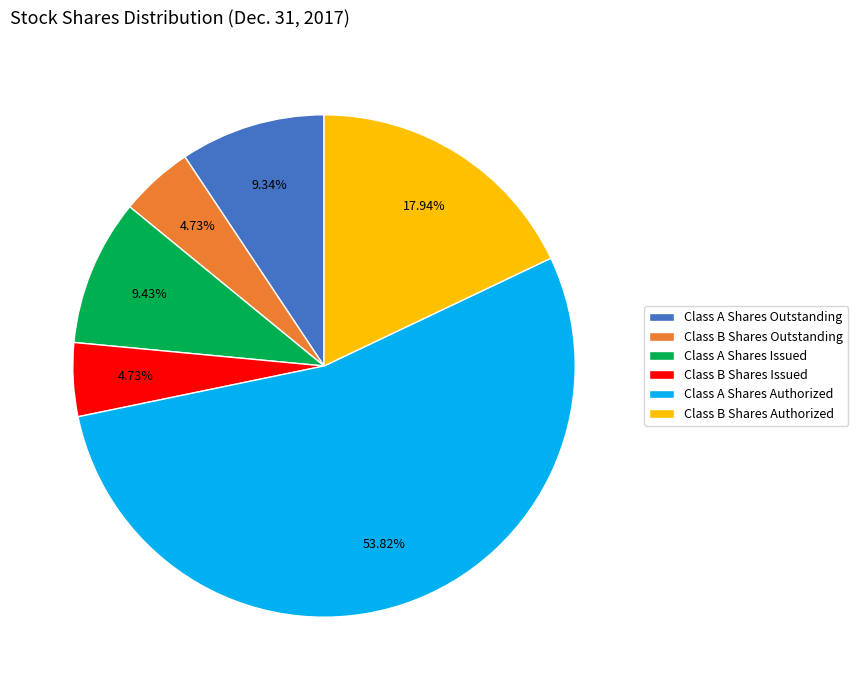

Which has a higher value, Class B Shares Authorized or Class A Shares Outstanding?

Class B Shares Authorized